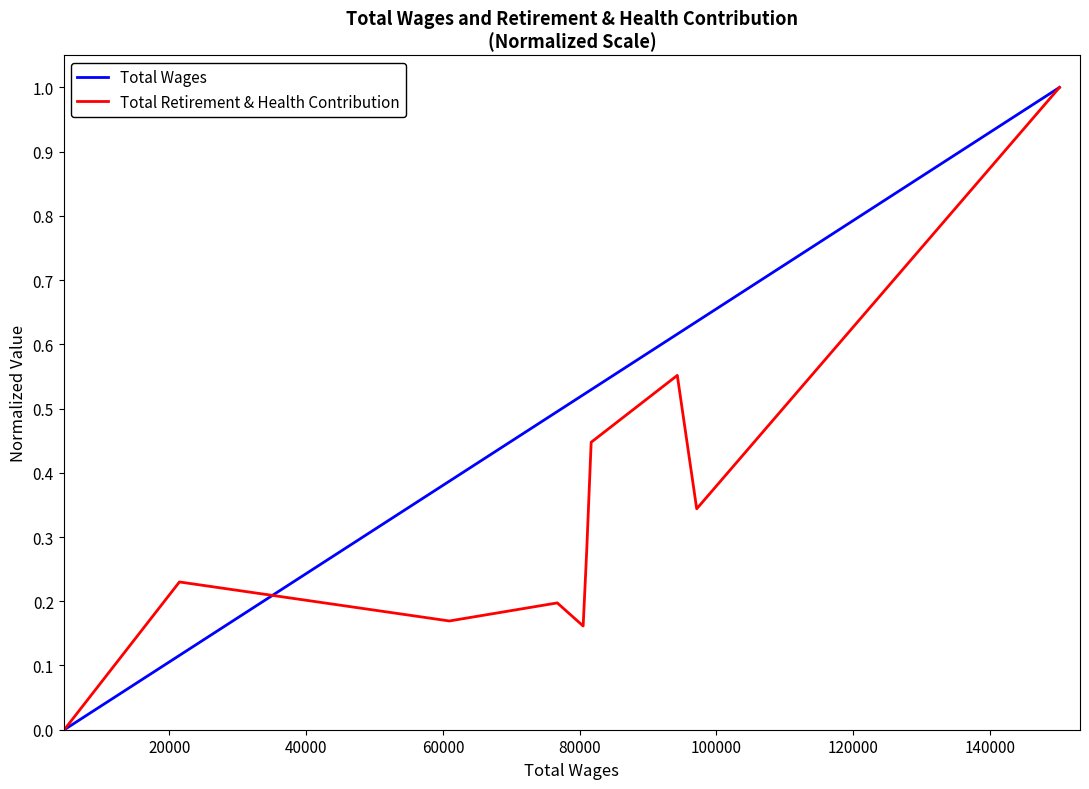

How many Total Wages values are between 0 and 1?

10